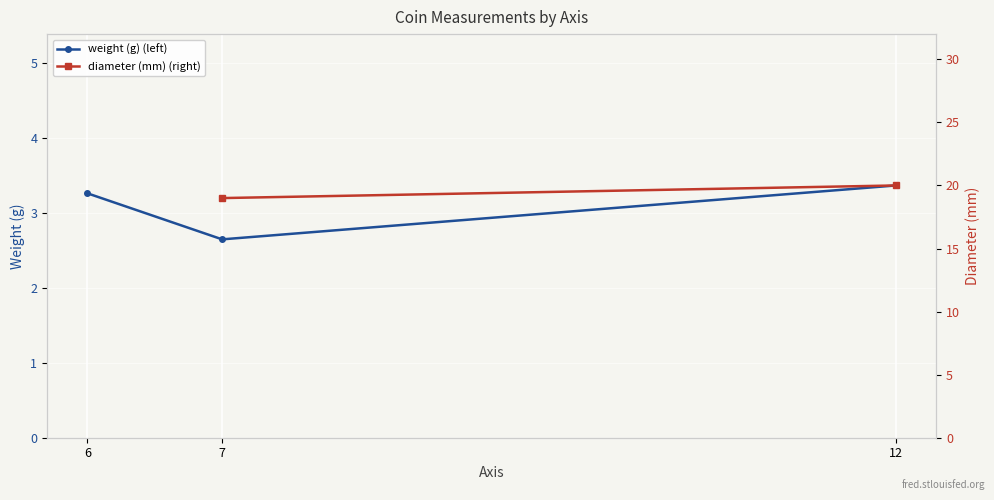

Which series has the largest range (max minus min)?

weight (g) (left)